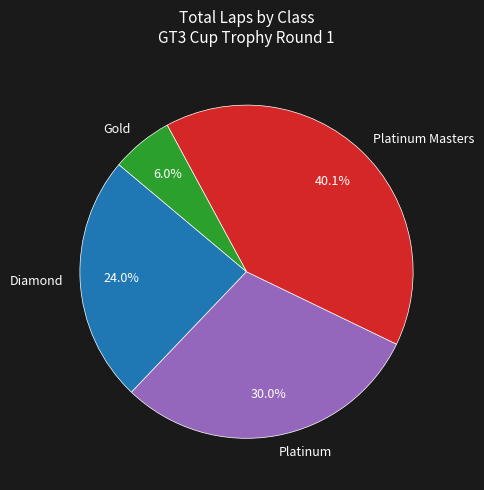

To the nearest percent, what is the combined percentage of Platinum Masters and Gold?

46%